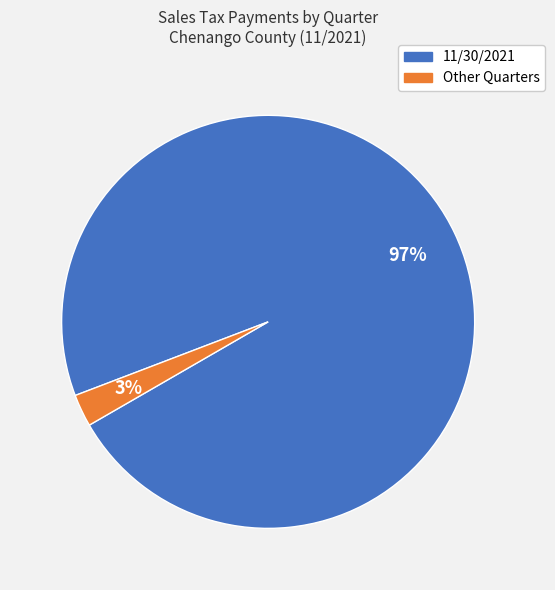

Does any single category account for the majority?

Yes